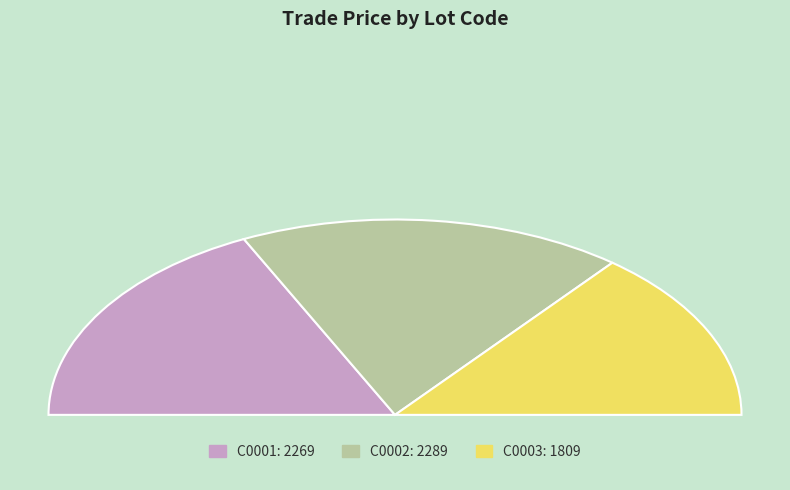

To the nearest percent, what portion does C0003 represent?

28%